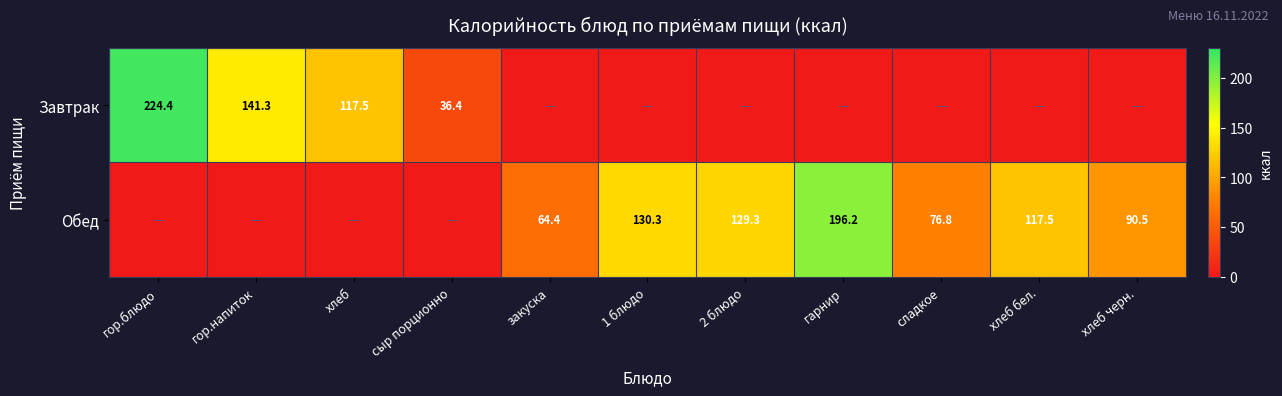

Is the value of Обед at гарнир greater than the value of Завтрак at сыр порционно?

Yes